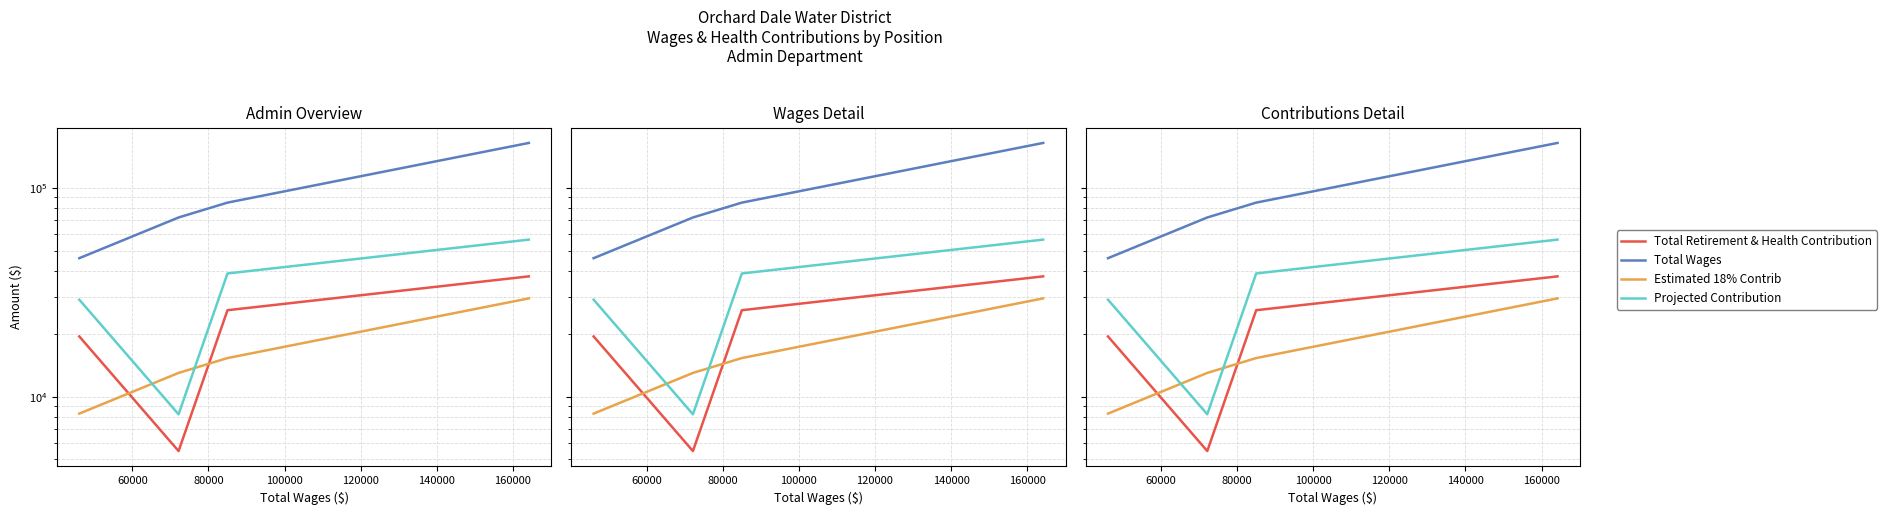

How many lines are shown in the chart?

4